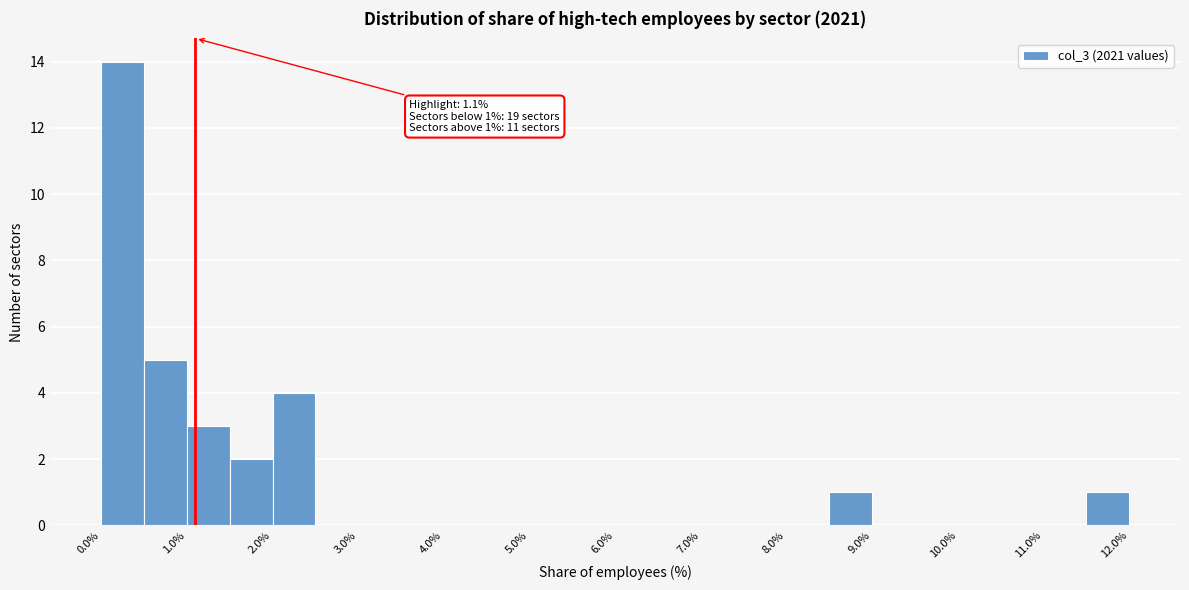

Which range on the x-axis has the tallest bar?

0.0 to 0.5